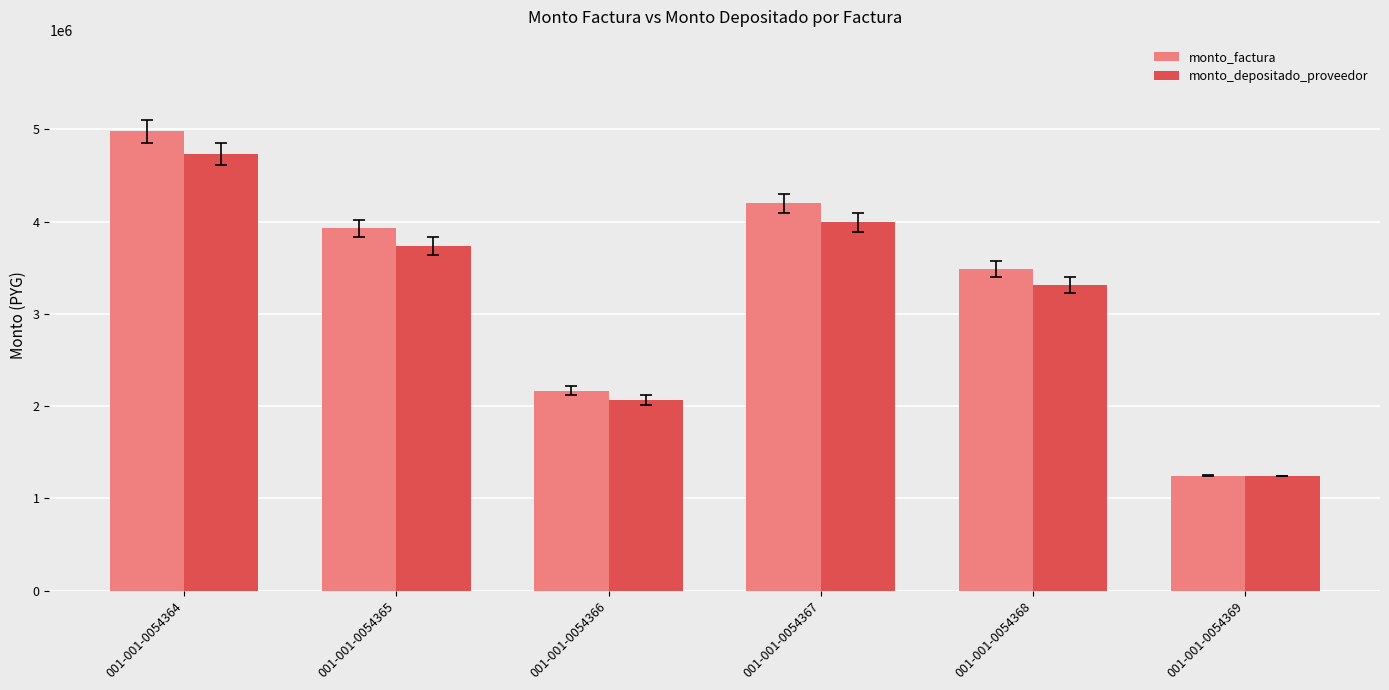

Which category has the highest value across all series?

001-001-0054364